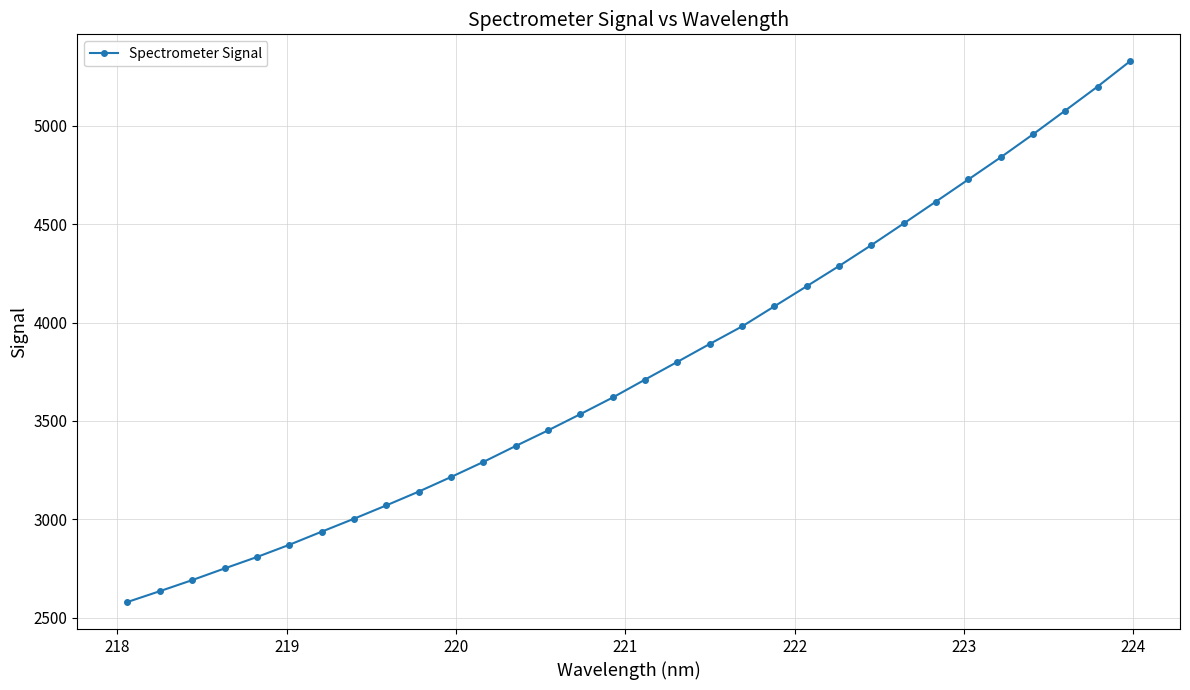

What is the average value?

3767.3